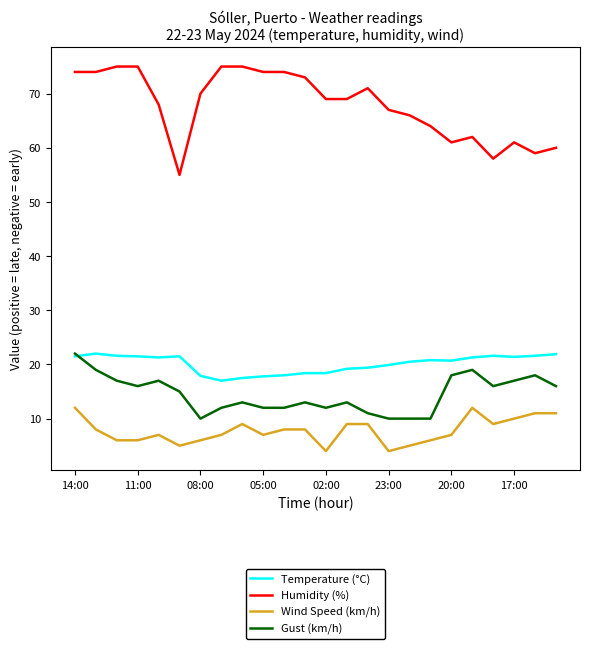

Which series has the largest total across all categories?

Humidity (%)